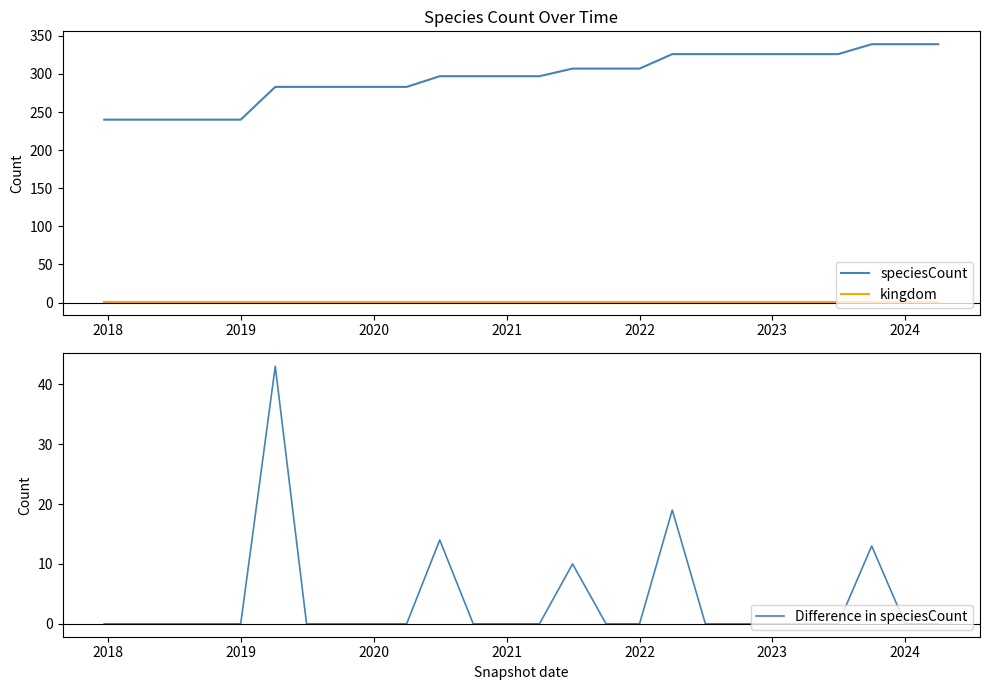

True or false: speciesCount and Difference in speciesCount intersect in this chart.

False